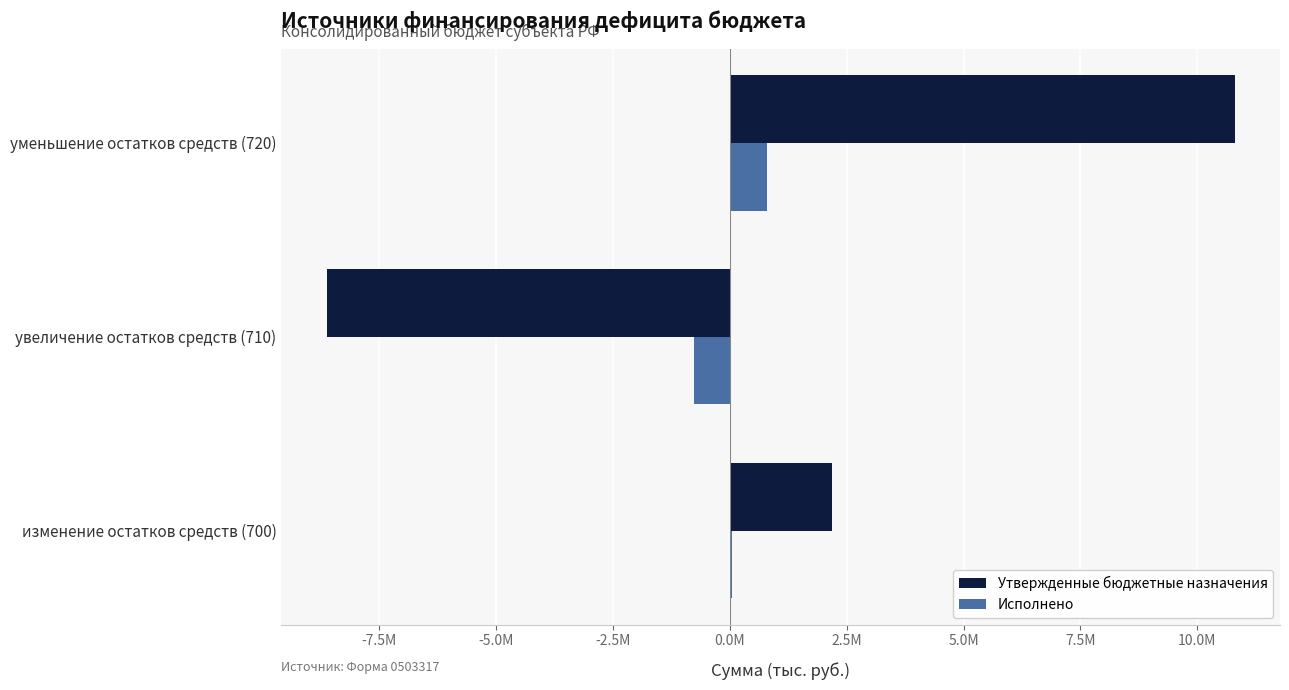

What are all the series names shown in the legend?

Утвержденные бюджетные назначения, Исполнено